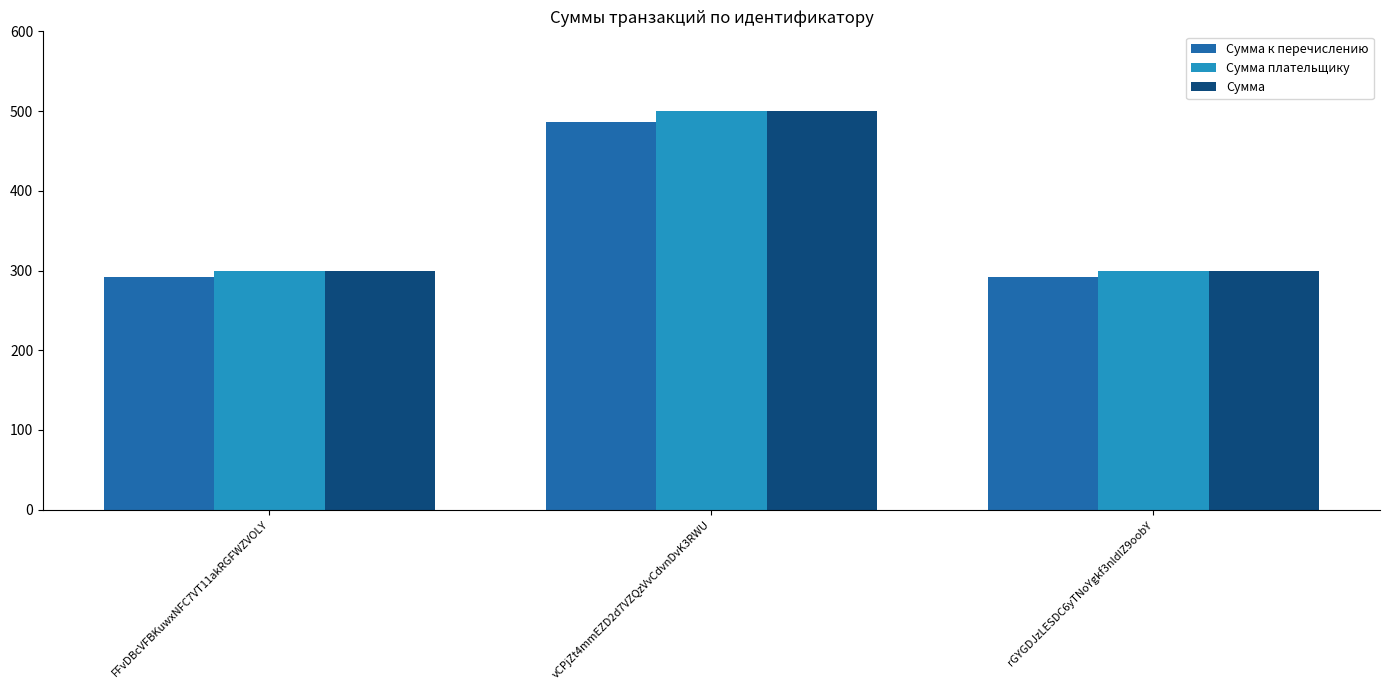

What is the label of the 2nd bar from the left?

vCPjZt4mmEZD2d7VZQzVvCdvnDvK3RWU